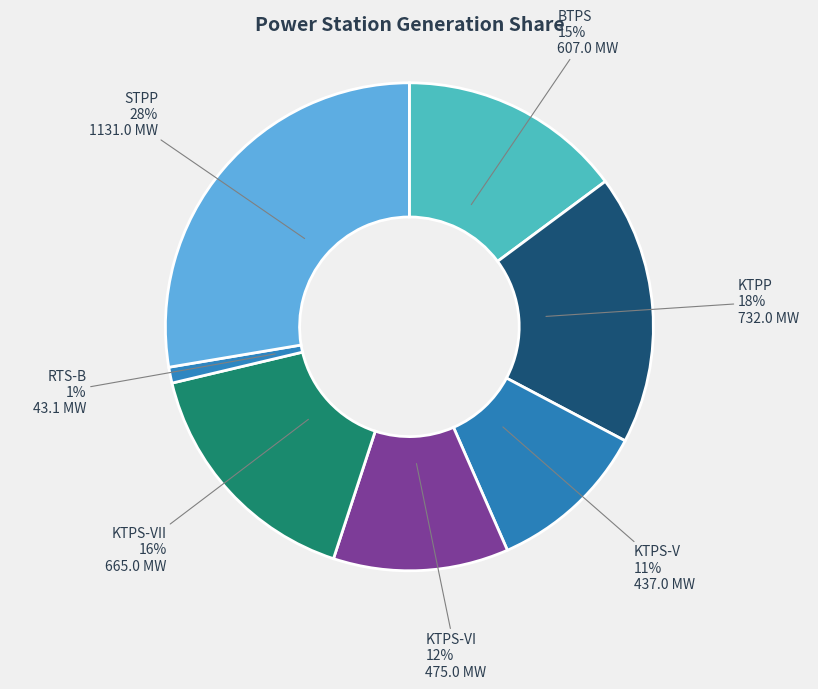

What is the smallest slice in the pie chart?

RTS-B